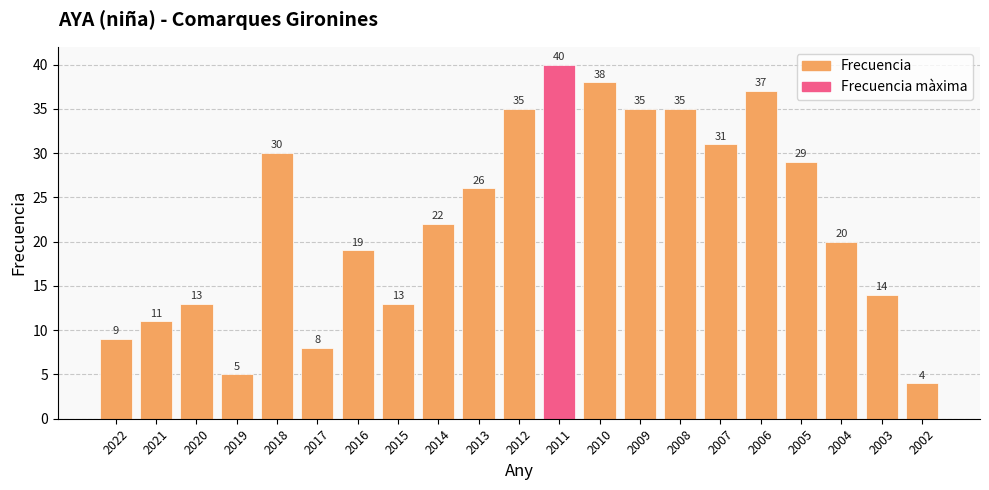

Reading left to right, transcribe all the data shown in this chart.

9	11	13	5	30	8	19	13	22	26	35	40	38	35	35	31	37	29	20	14	4